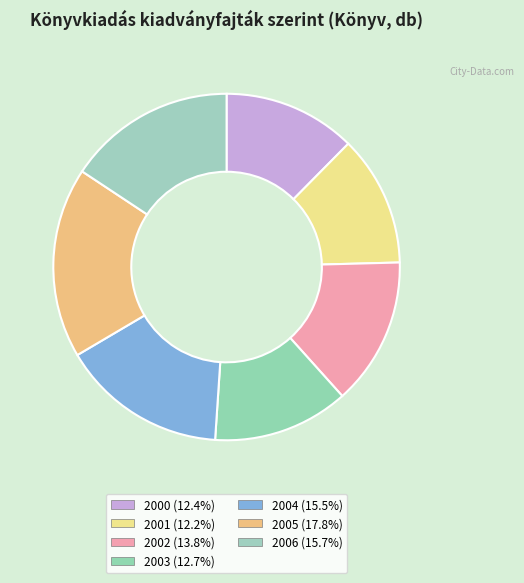

To the nearest percent, what is the difference between the largest and smallest slice percentages?

6%